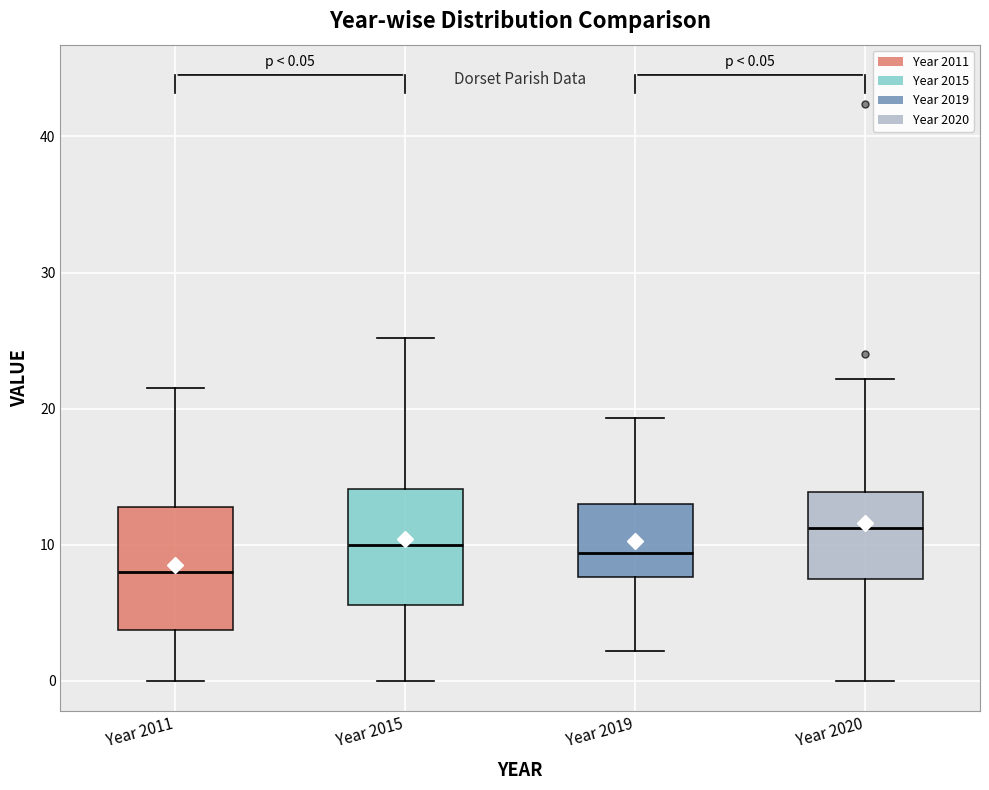

Which box's median line is the highest?

Year 2020